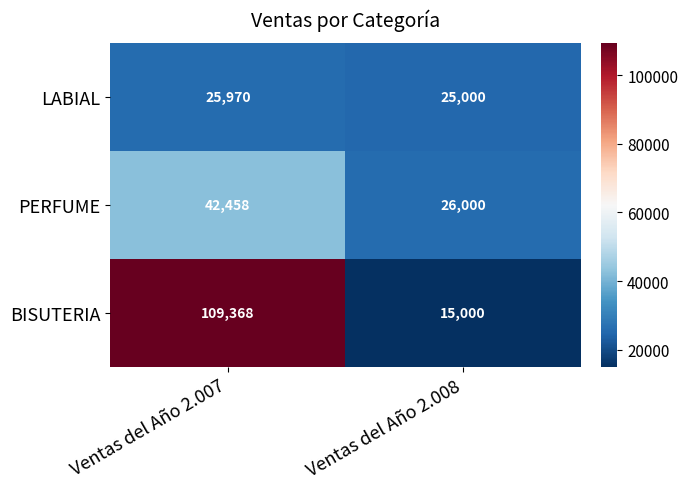

What is the spread (max minus min) of values at Ventas del Año 2.008?

11000